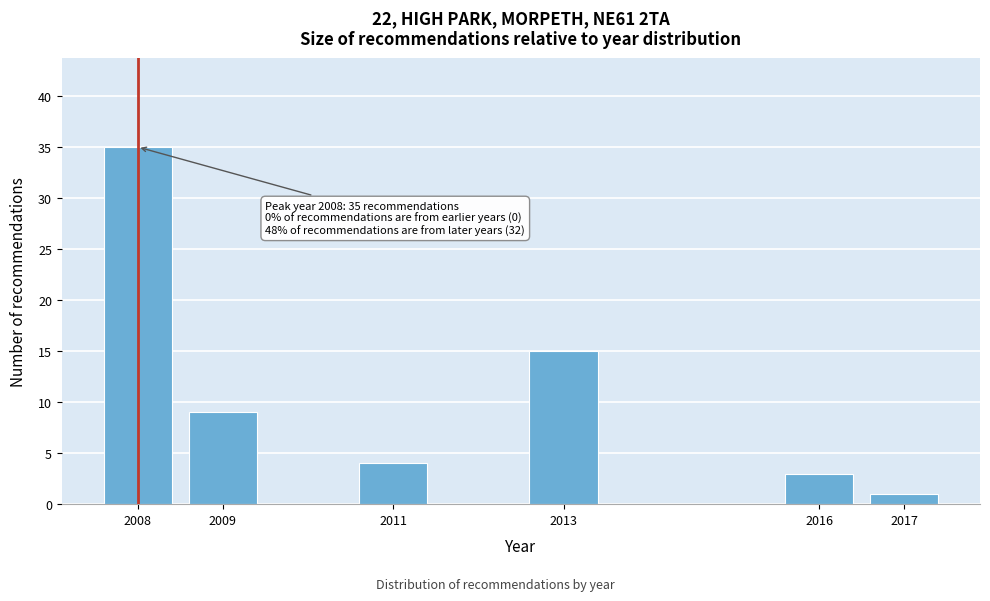

Reading left to right, extract all data points from this chart.

35	9	4	15	3	1